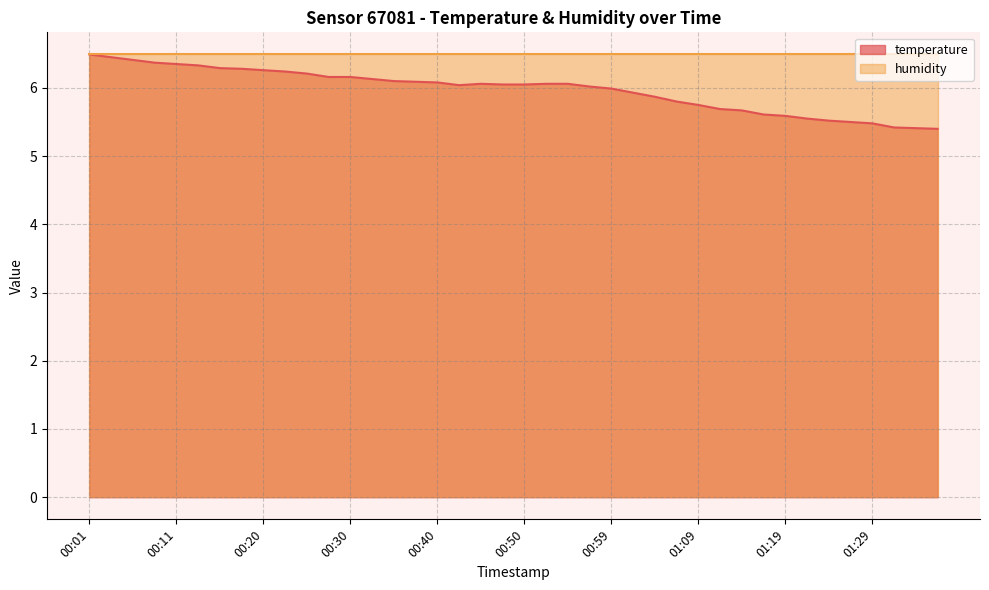

Reading right to left, what are all the values shown in this chart?

01:36=5.4	01:34=5.4	01:31=5.4	01:29=5.5	01:26=5.5	01:24=5.5	01:22=5.5	01:19=5.6	01:17=5.6	01:14=5.7	01:12=5.7	01:09=5.8	01:07=5.8	01:04=5.9	01:02=5.9	00:59=6.0	00:57=6.0	00:55=6.1	00:52=6.1	00:50=6.0	00:47=6.0	00:45=6.1	00:42=6.0	00:40=6.1	00:38=6.1	00:35=6.1	00:33=6.1	00:30=6.2	00:28=6.2	00:25=6.2	00:23=6.2	00:20=6.3	00:18=6.3	00:15=6.3	00:13=6.3	00:11=6.3	00:08=6.4	00:06=6.4	00:03=6.5	00:01=6.5